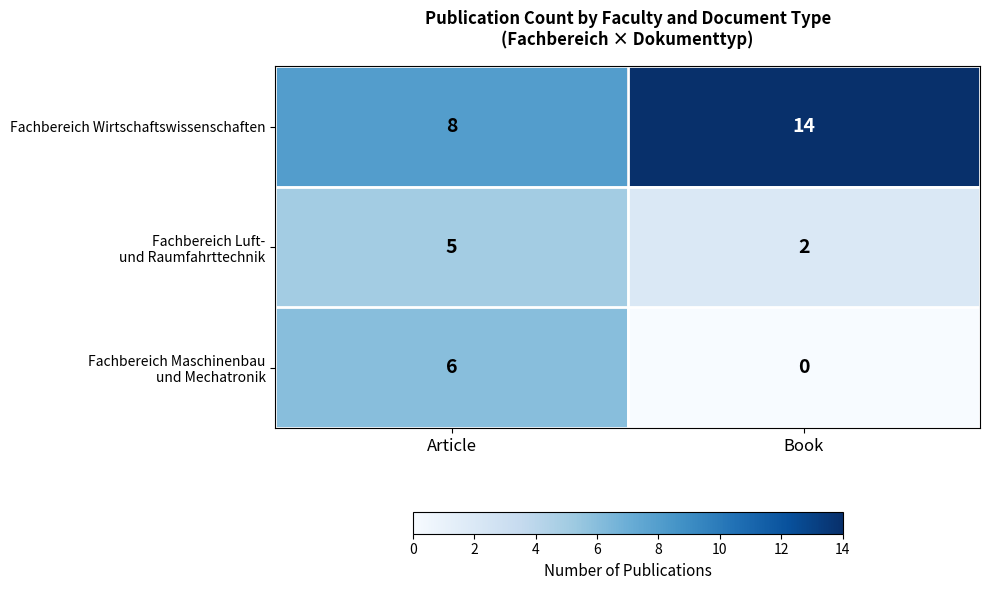

Which label corresponds to the largest value in the chart?

Book